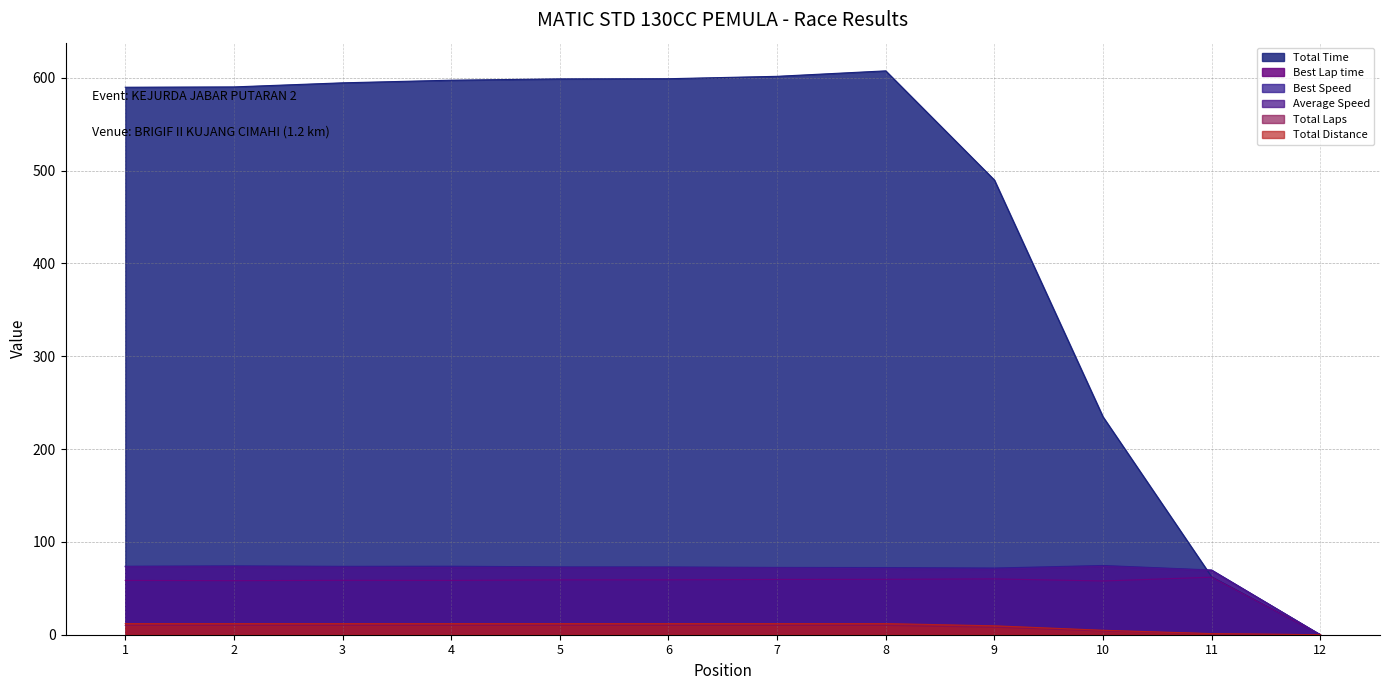

Where is Total Laps nearest to the value 5?

10